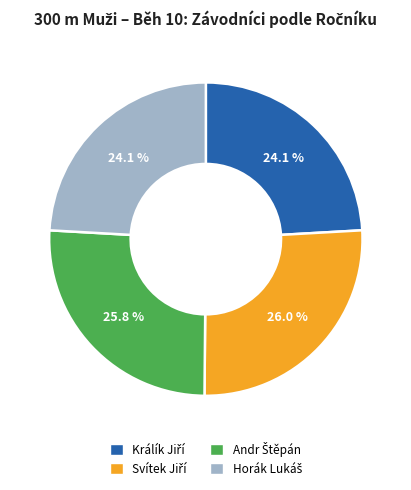

Does any single category account for the majority?

No